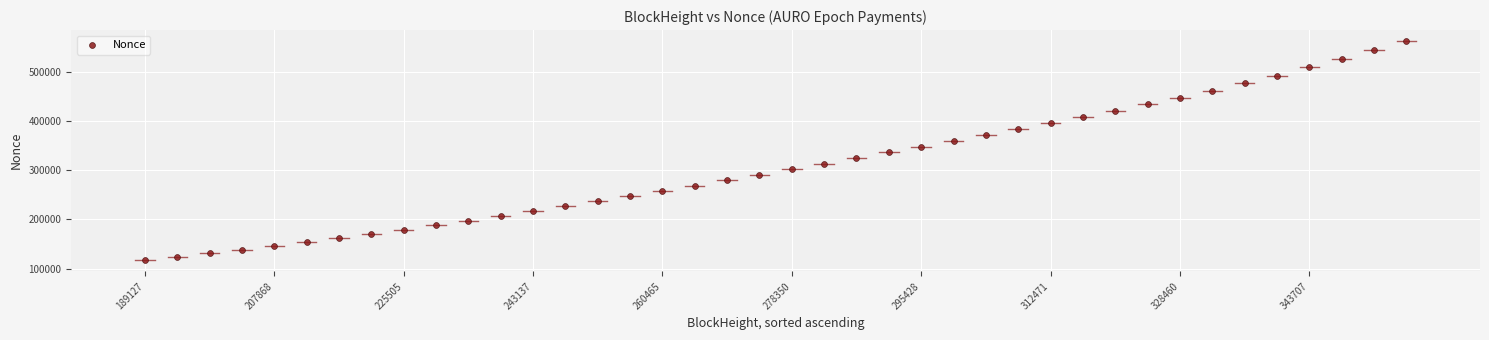

What is the range of Y values (max minus min)?

445384